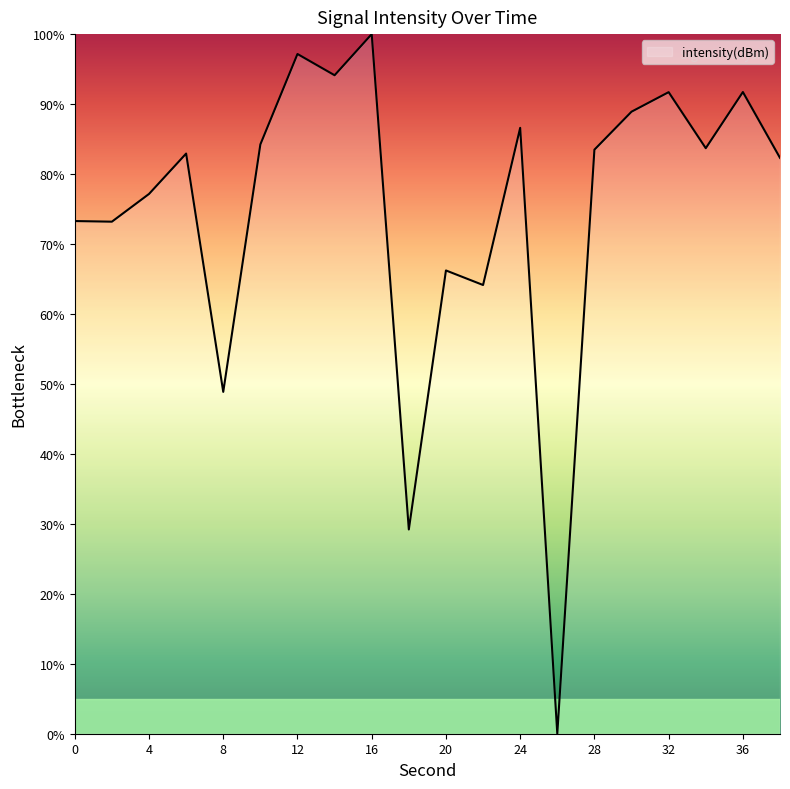

How many values are above zero?

19